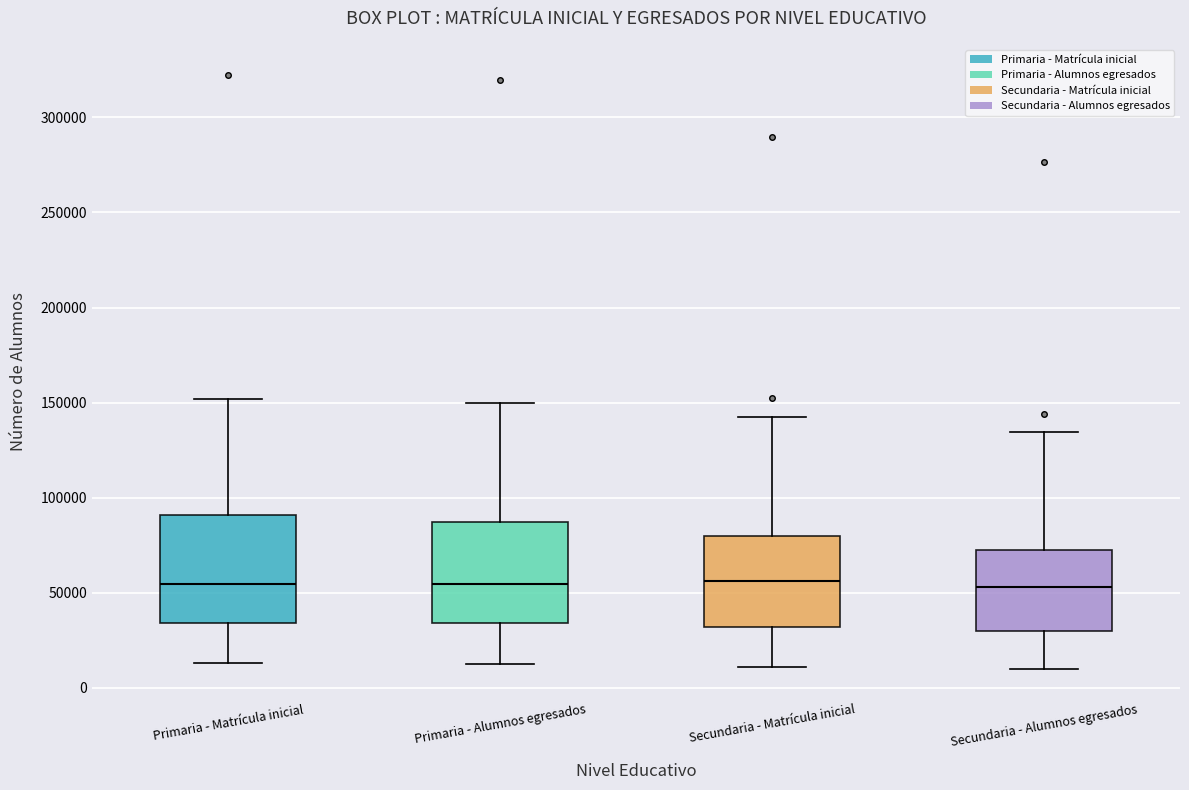

Reading left to right, read every box against the y-axis: the position of its median line, the range the box covers, and the ends of its whiskers. The values are not printed on the chart, so give them approximately, as read against the axis.

Primaria - Matrícula inicial: median 55000, box 35000 to 90000, whiskers 15000 to 150000
Primaria - Alumnos egresados: median 55000, box 35000 to 85000, whiskers 10000 to 150000
Secundaria - Matrícula inicial: median 55000, box 30000 to 80000, whiskers 10000 to 145000
Secundaria - Alumnos egresados: median 55000, box 30000 to 75000, whiskers 10000 to 135000